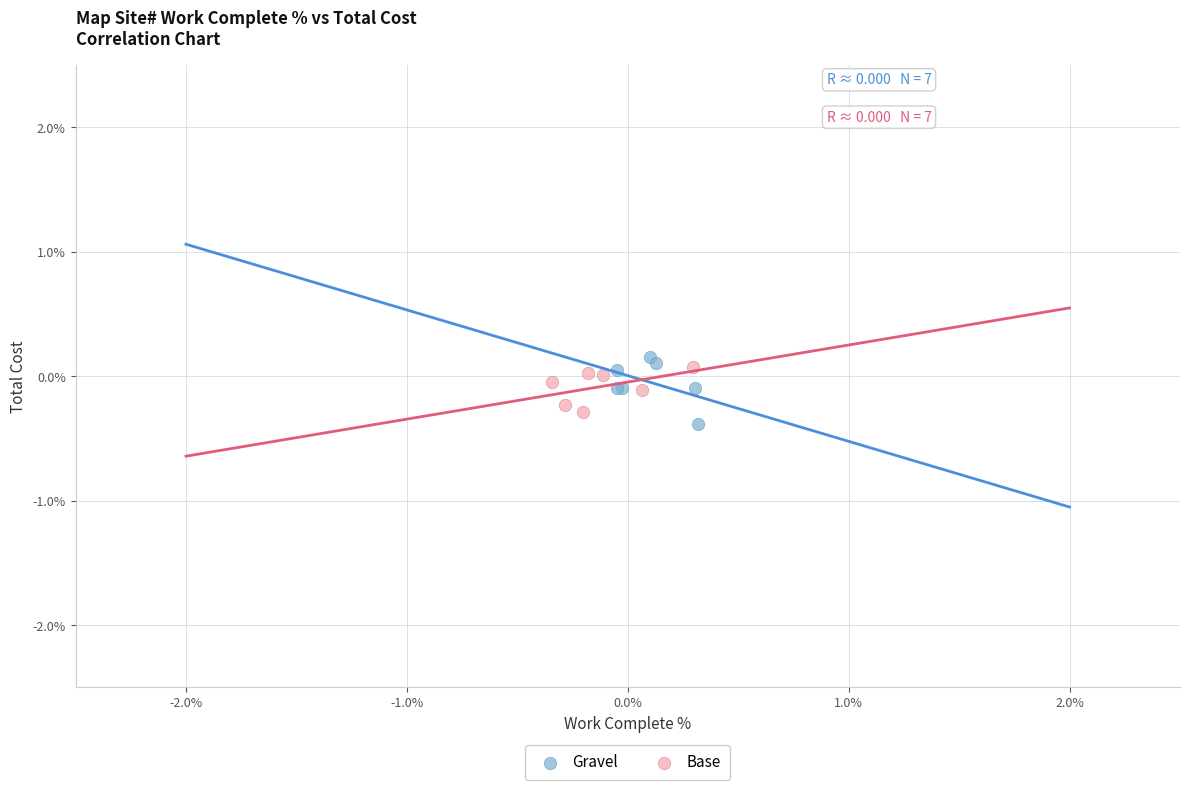

Which series reaches the minimum Y coordinate?

Gravel